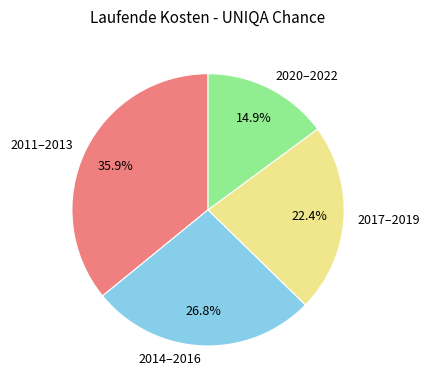

What is the total percentage of 2011–2013 and 2014–2016?

62.7%